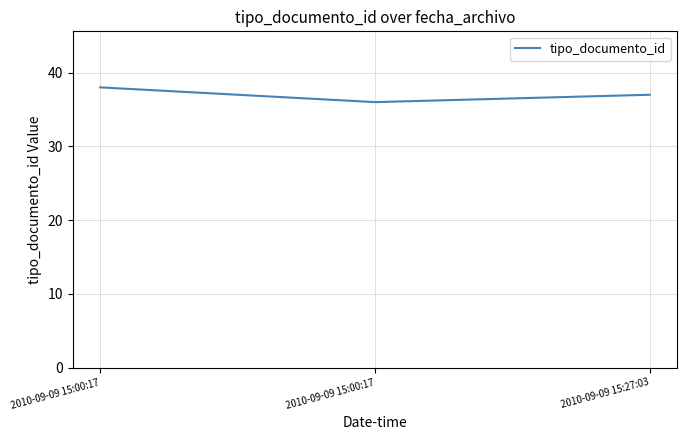

Where is the data nearest to the value 37?

2010-09-09 15:27:03